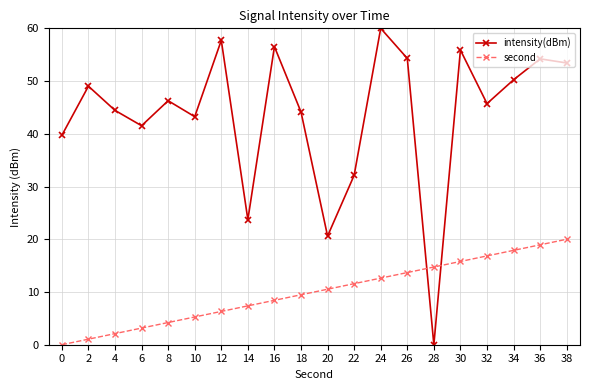

True or false: second has more than 2 points higher than both neighbors.

False